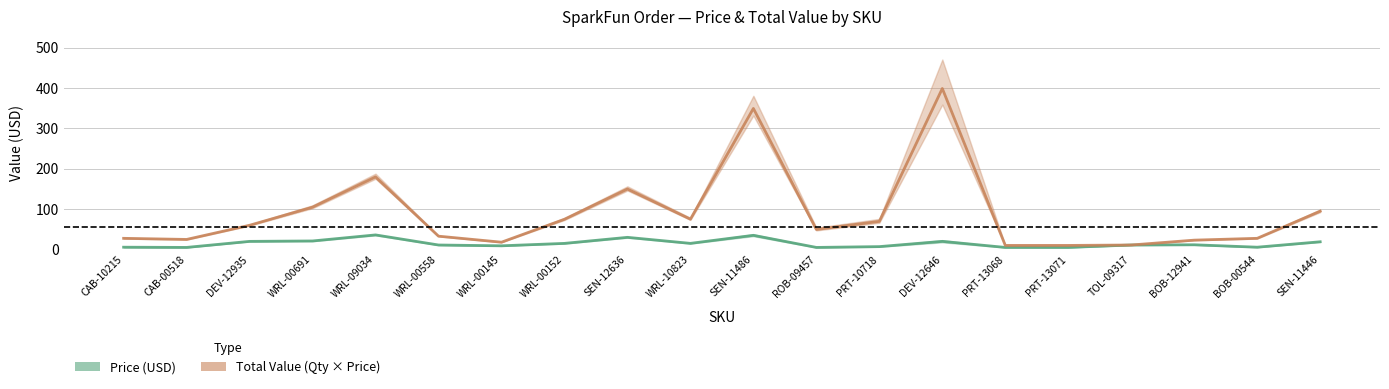

Where does the Price (USD) series first go above 11?

DEV-12935